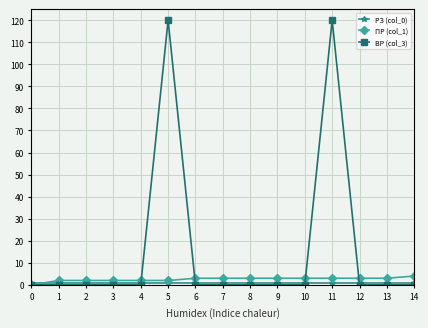

Which series has the largest total across all categories?

ВР (col_3)